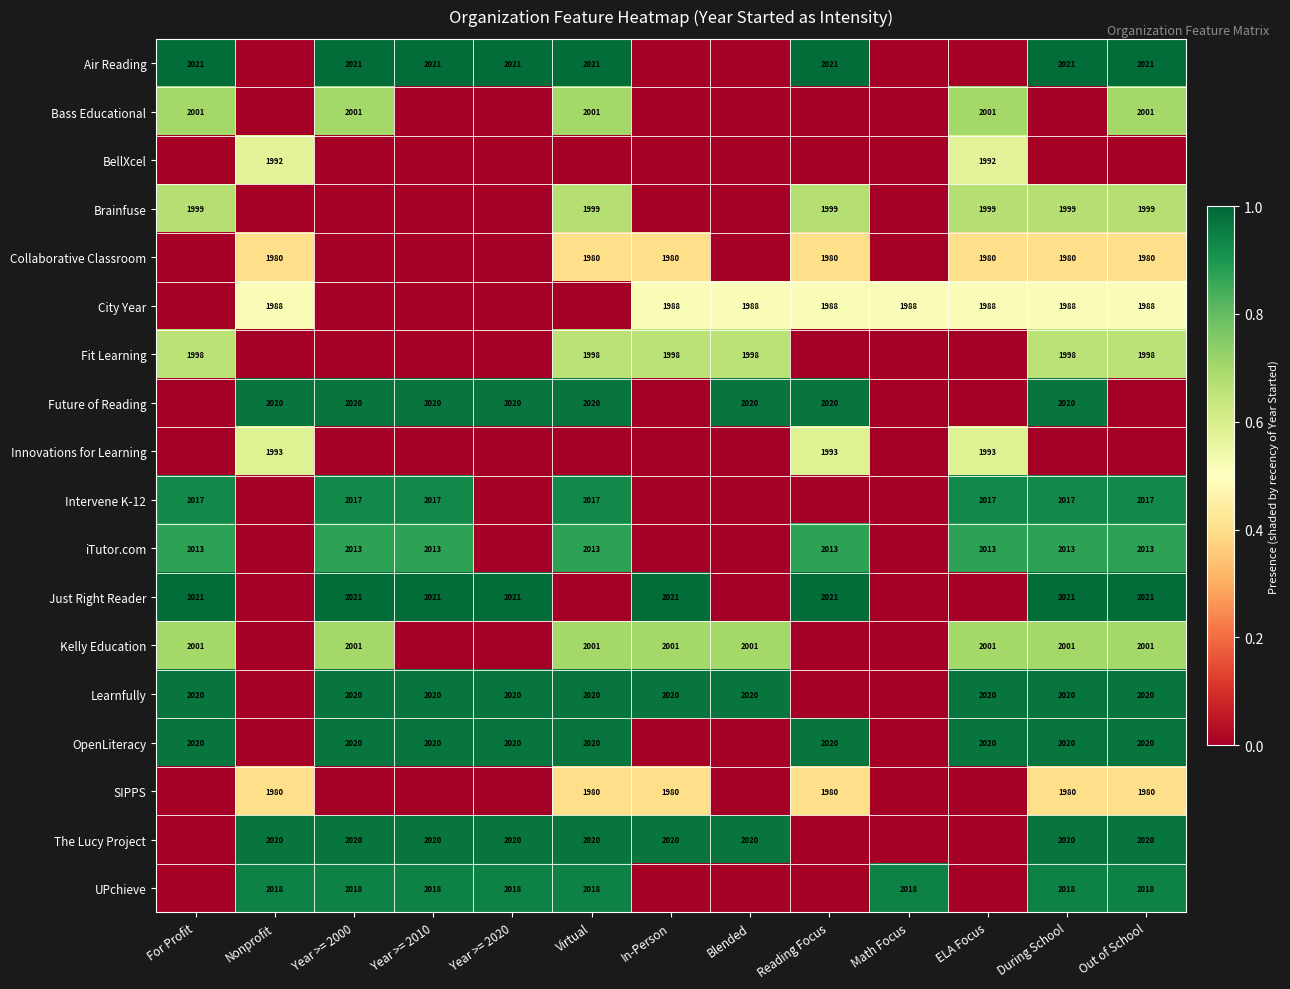

The Future of Reading series shows 1352 at Year >= 2000. True or false?

False